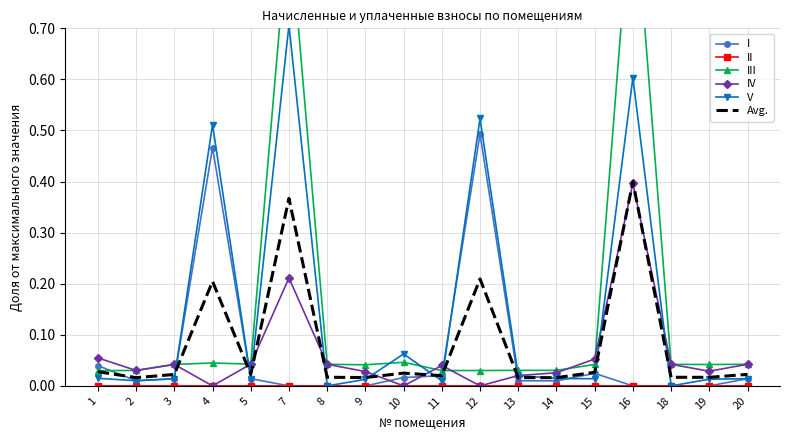

How many lines are shown in the chart?

6